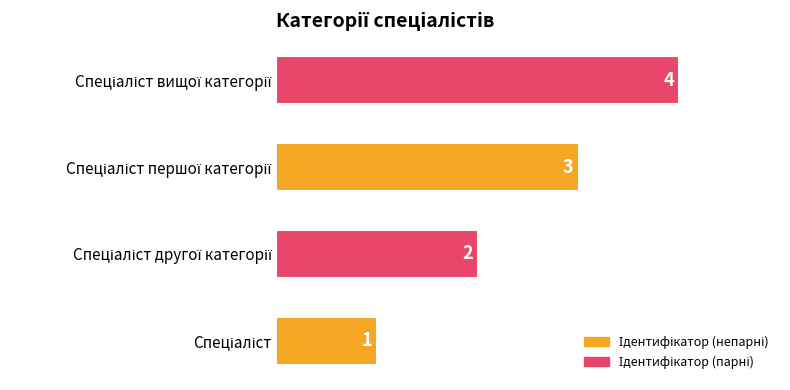

What is the maximum value shown in the chart?

4